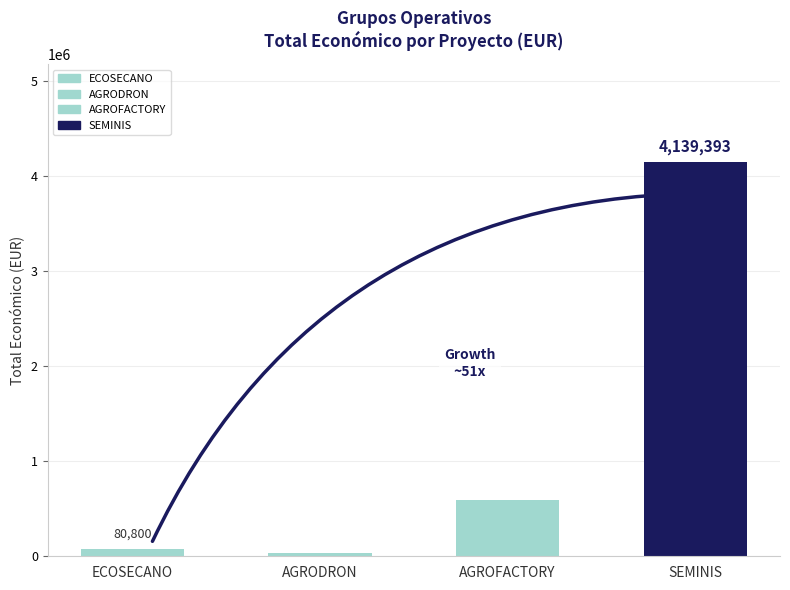

At which label does the data first exceed 590382?

2018 (SEMINIS)